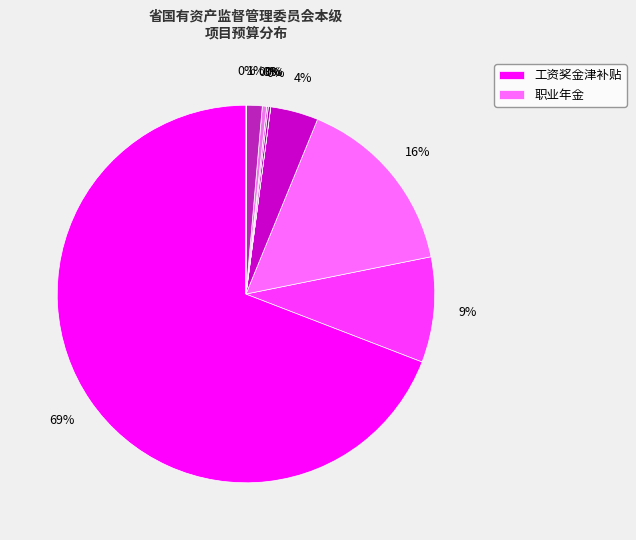

Count the number of slices in the pie.

10